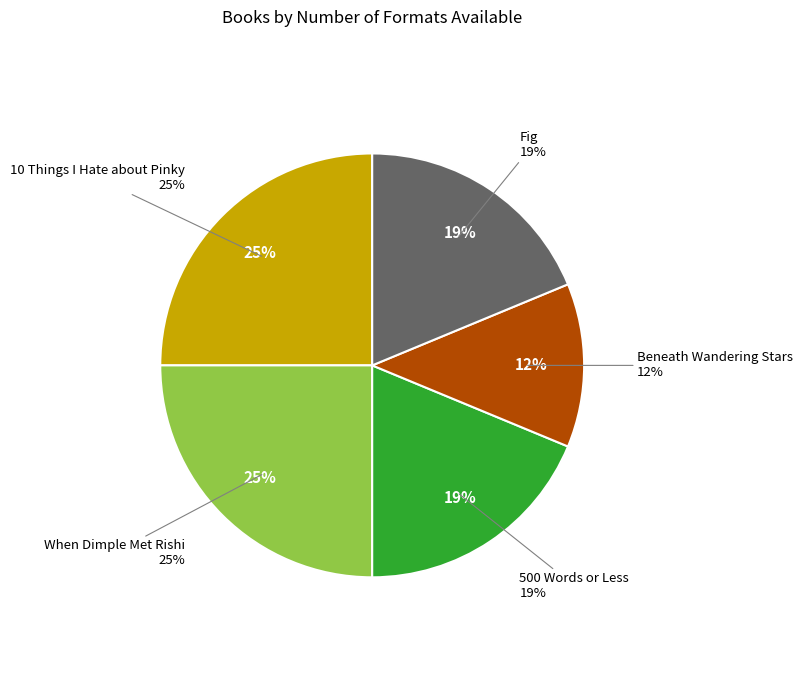

Combined, do 500 Words or Less and Beneath Wandering Stars account for over 50%?

No